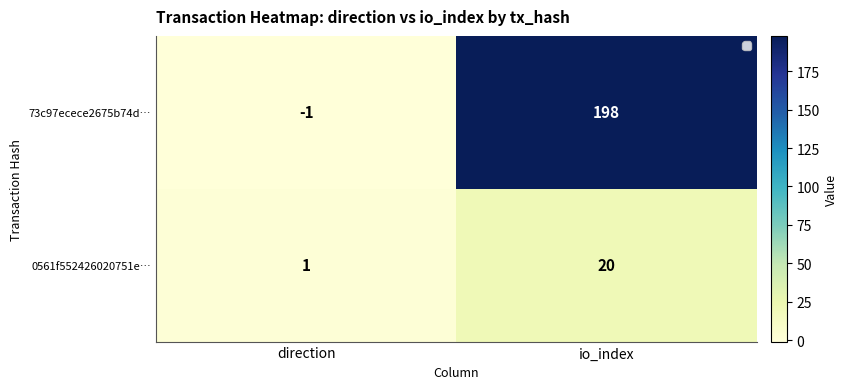

Reading left to right, extract all data points from this chart.

73c97ecece2675b74d…: direction=-1	io_index=198
0561f552426020751e…: direction=1	io_index=20